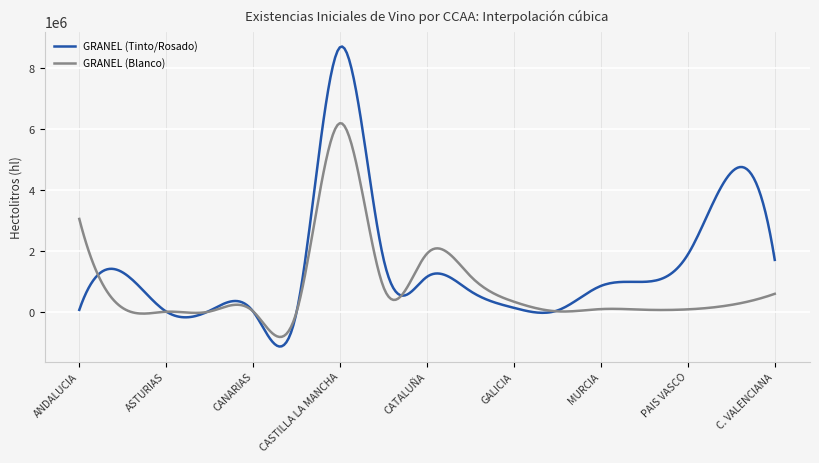

Rank the series by their average value, from lowest to highest.

GRANEL (Blanco), GRANEL (Tinto/Rosado)